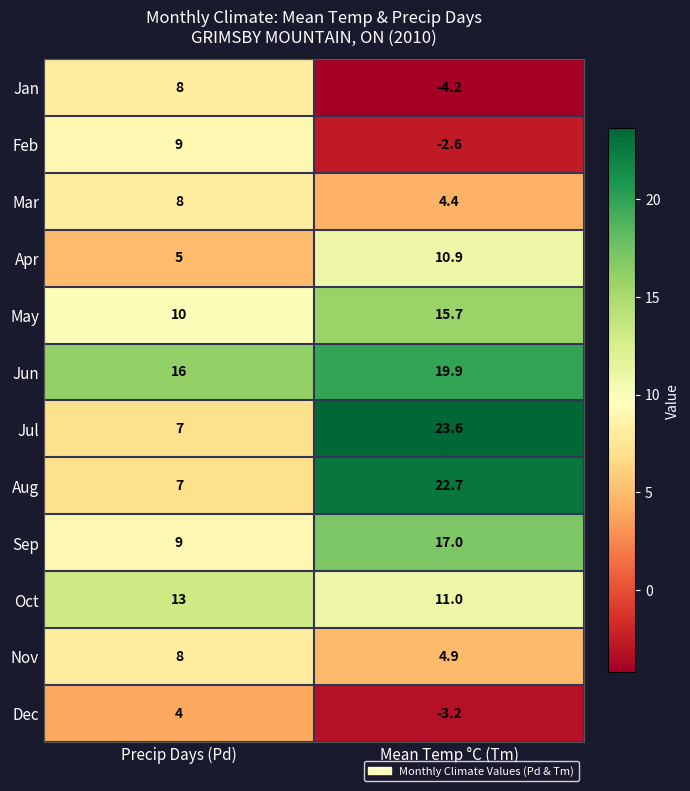

How many data points does each series have?

2